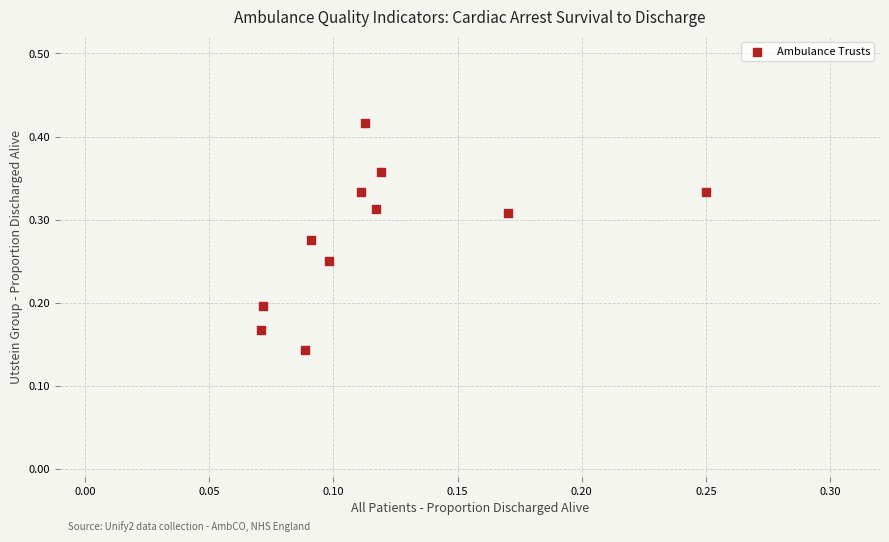

Count the number of points in this scatter plot.

11